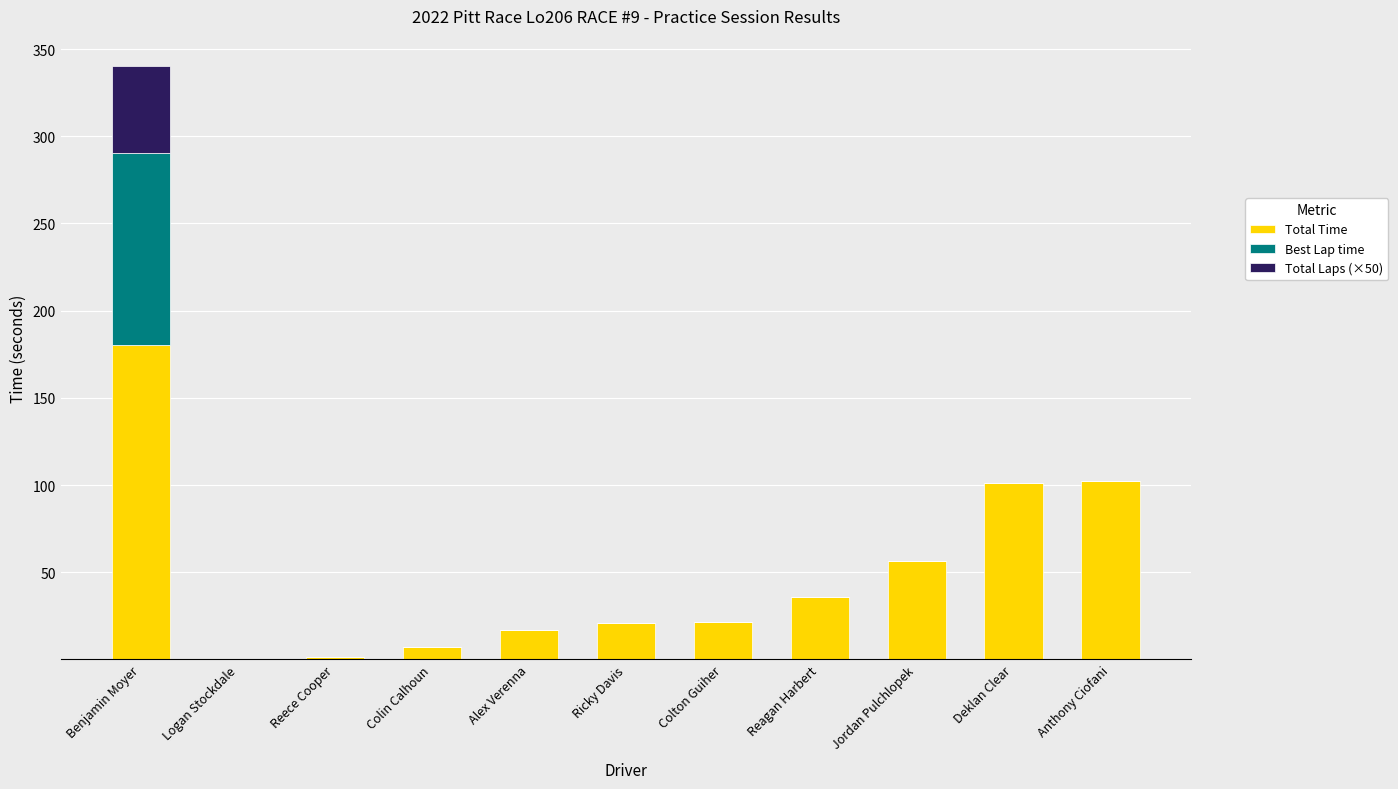

What is the total value across all series at Anthony Ciofani?

102.2